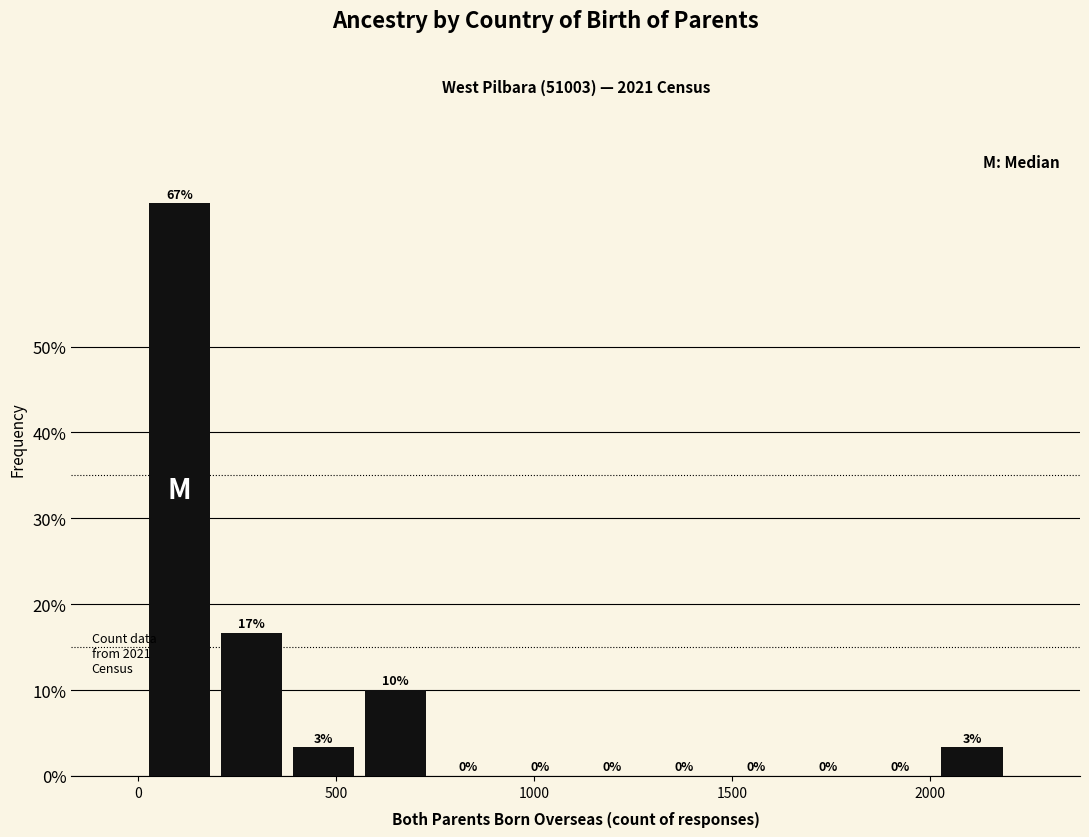

Read against the x-axis, roughly where is the centre of the tallest bar?

100